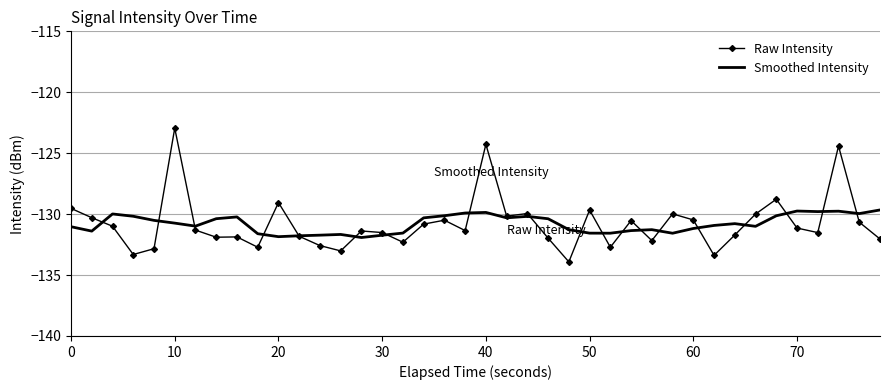

What is the maximum value shown in the chart?

-122.9